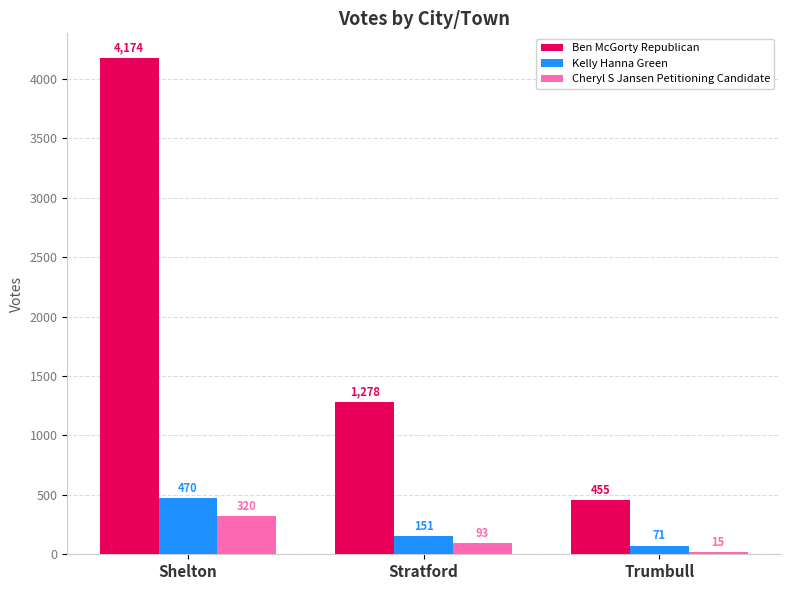

Reading left to right, list all the values displayed in this chart.

Ben McGorty Republican: Shelton=4174	Stratford=1278	Trumbull=455
Kelly Hanna Green: Shelton=470	Stratford=151	Trumbull=71
Cheryl S Jansen Petitioning Candidate: Shelton=320	Stratford=93	Trumbull=15